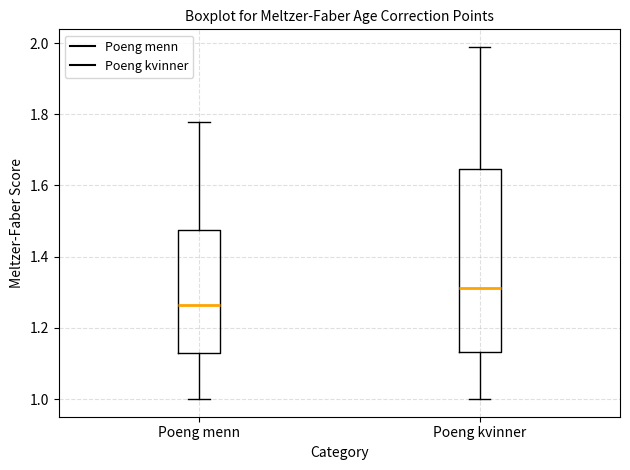

Where does the median line of the box for Poeng kvinner sit on the y-axis? The values are not printed on the chart, so give them approximately, as read against the axis.

1.32